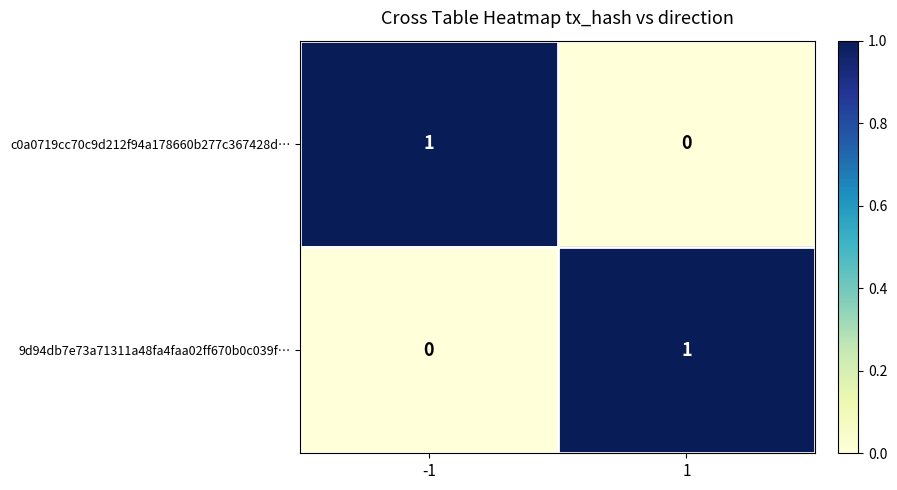

Reading left to right, extract all data points from this chart.

c0a0719cc70c9d212f94a178660b277c367428d…: -1=1	1=0
9d94db7e73a71311a48fa4faa02ff670b0c039f…: -1=0	1=1